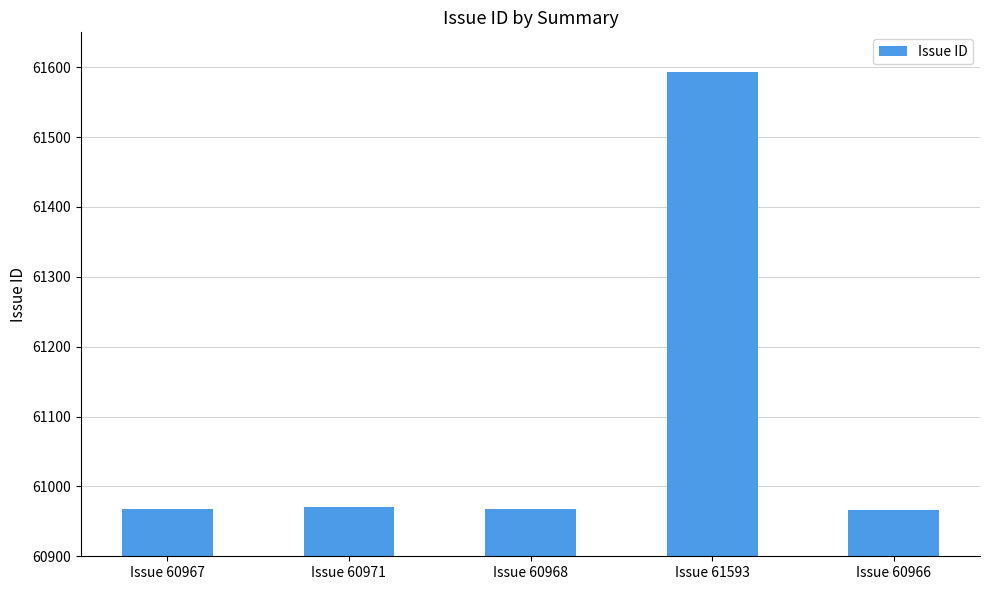

What position from the left is Issue 61593?

4